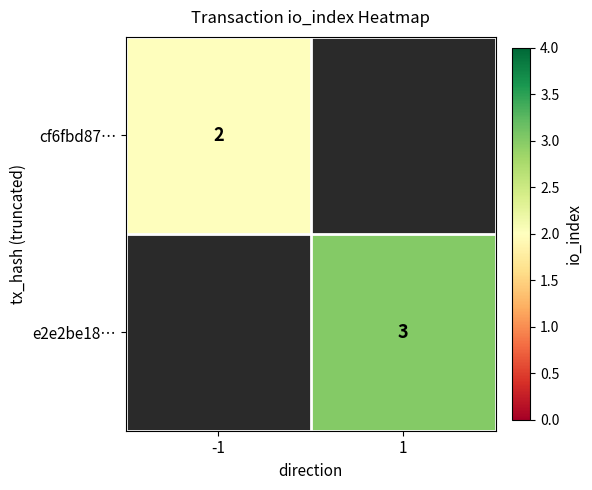

The value of e2e2be18… at 1 is 2. True or false?

False